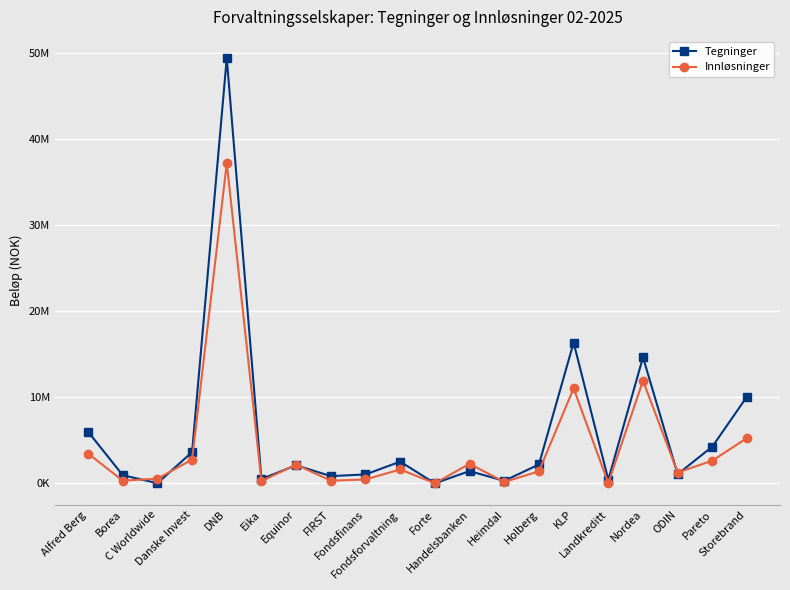

What is the sum of the Tegninger values at C Worldwide and Nordea?

14699103